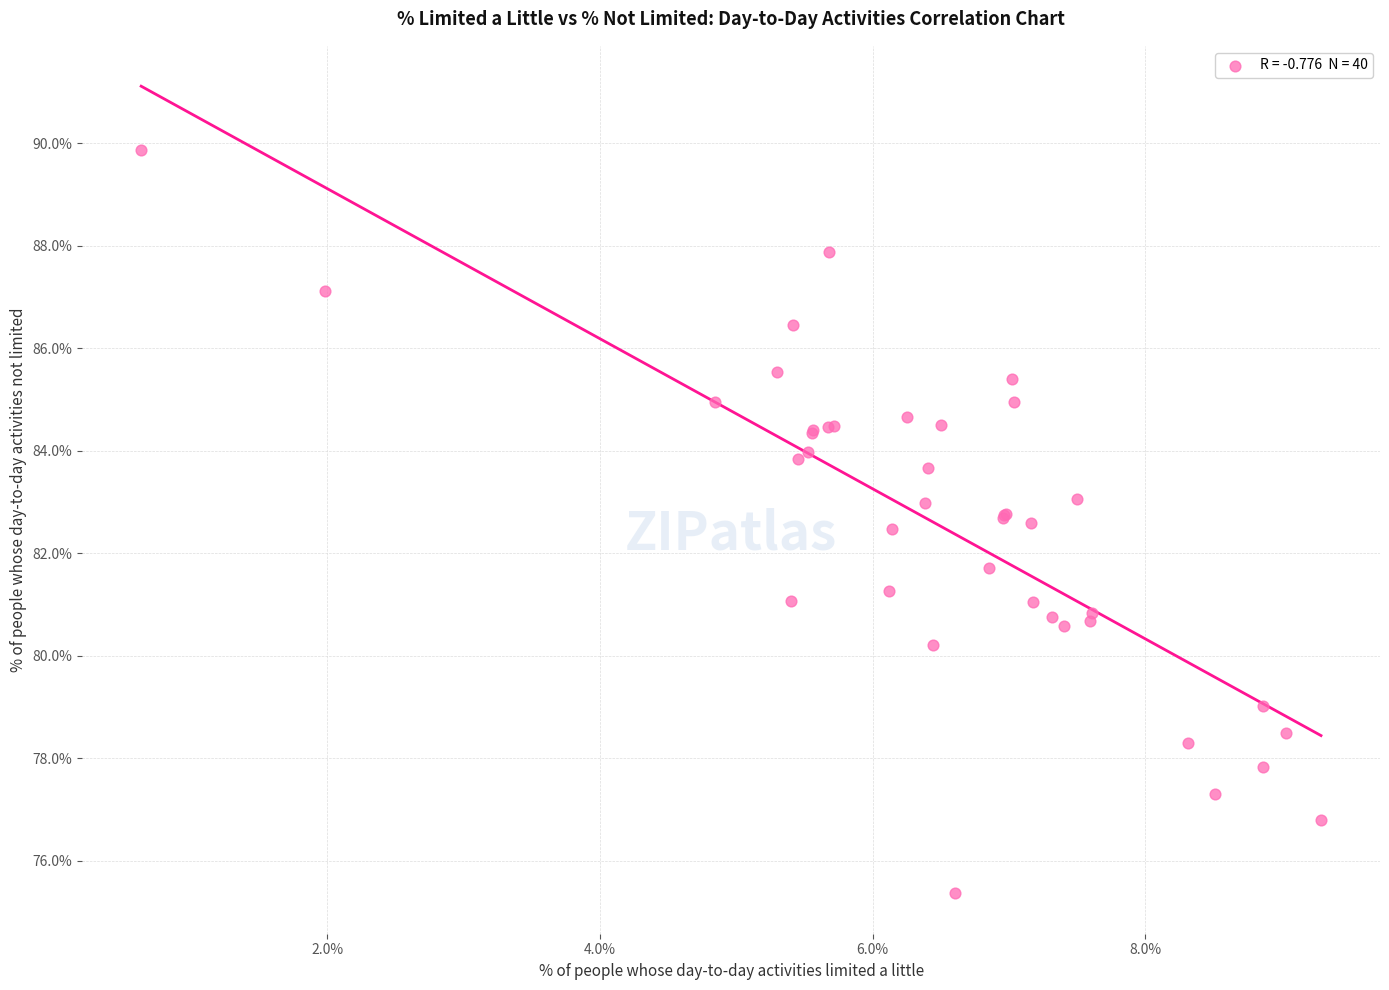

What Y value in the scatter plot is closest to 82?

81.7